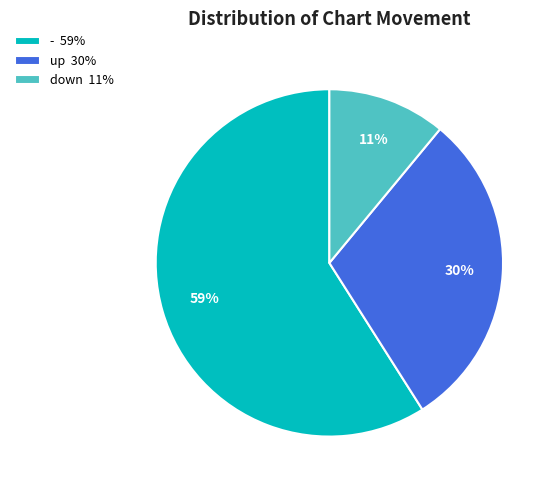

To the nearest percent, what percentage of the pie is down?

11%